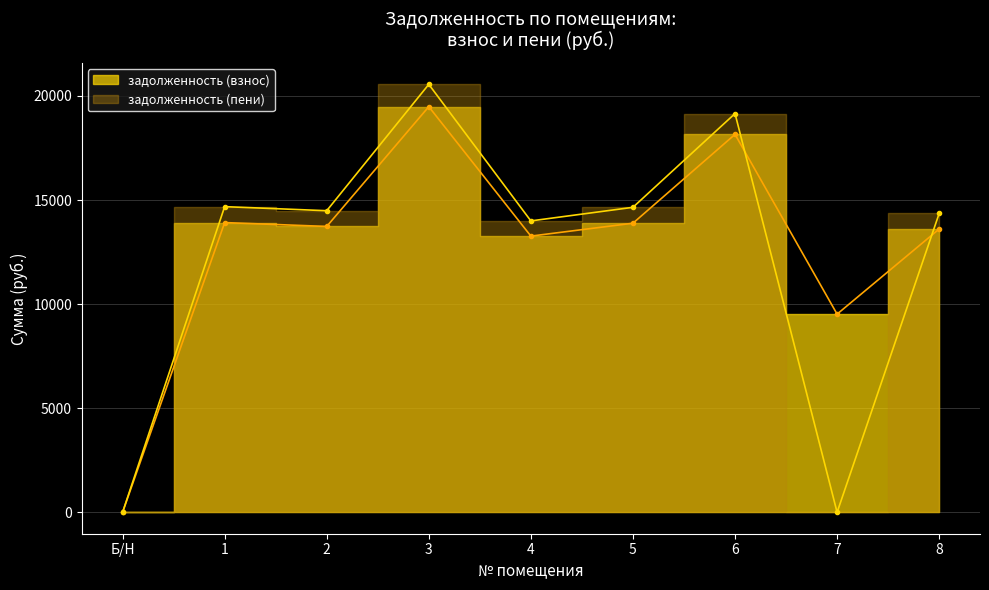

How many data points in задолженность (пени) are above 14485?

5